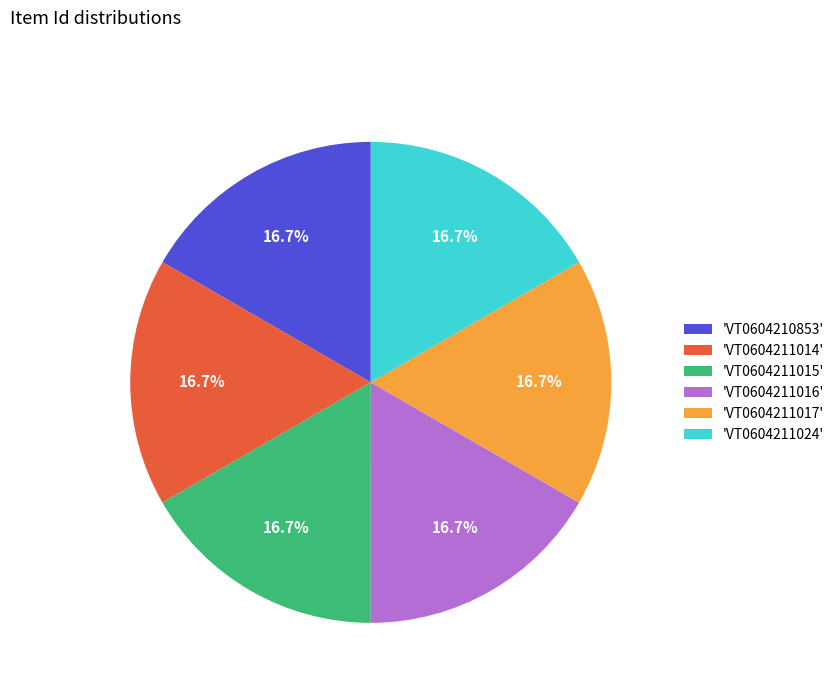

Count the number of slices in the pie.

6